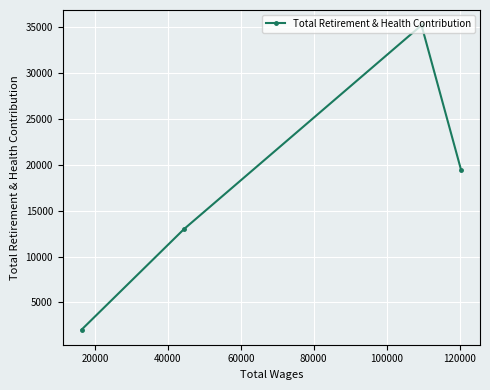

Reading right to left, transcribe all the data shown in this chart.

19440	35190	12977	2049